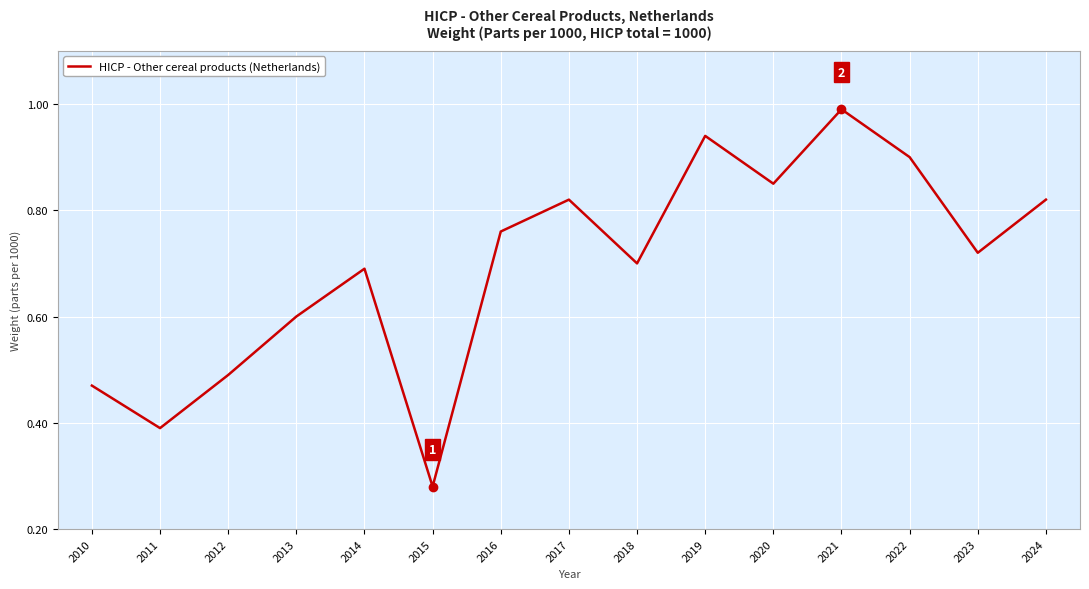

True or false: the data shows 0.1 at 2013.

False